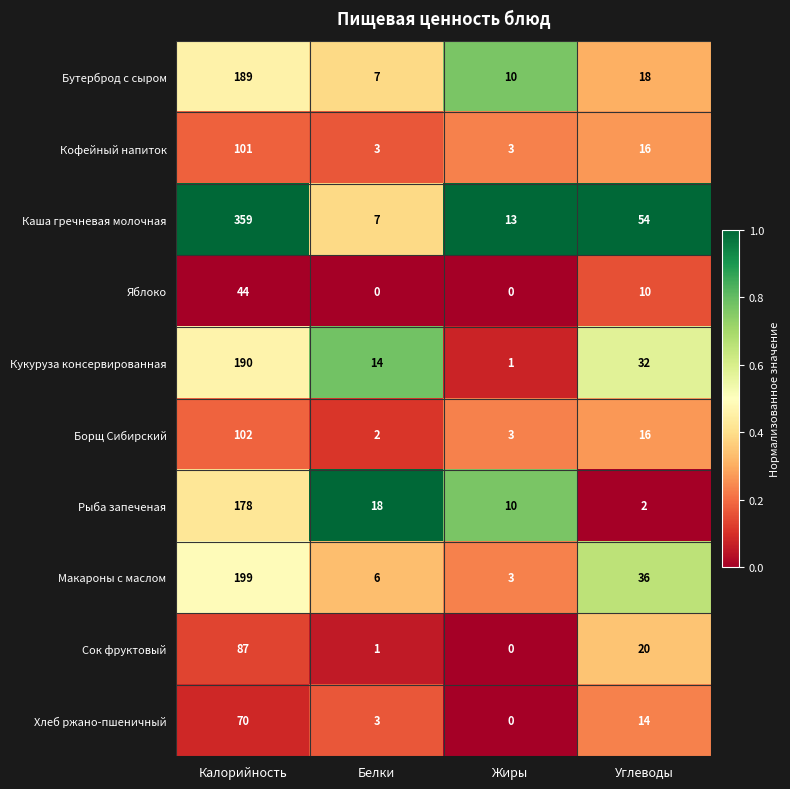

At which label does Хлеб ржано-пшеничный first exceed 14?

Калорийность